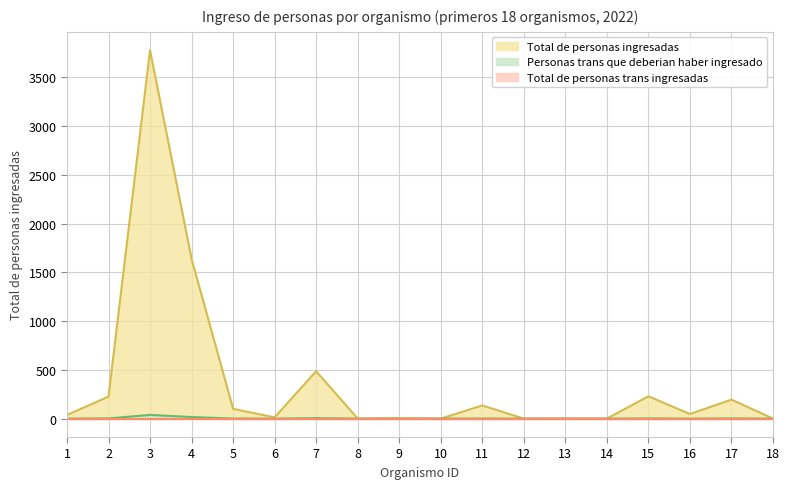

Between 2 and 8, which series saw the biggest shift?

Total de personas ingresadas